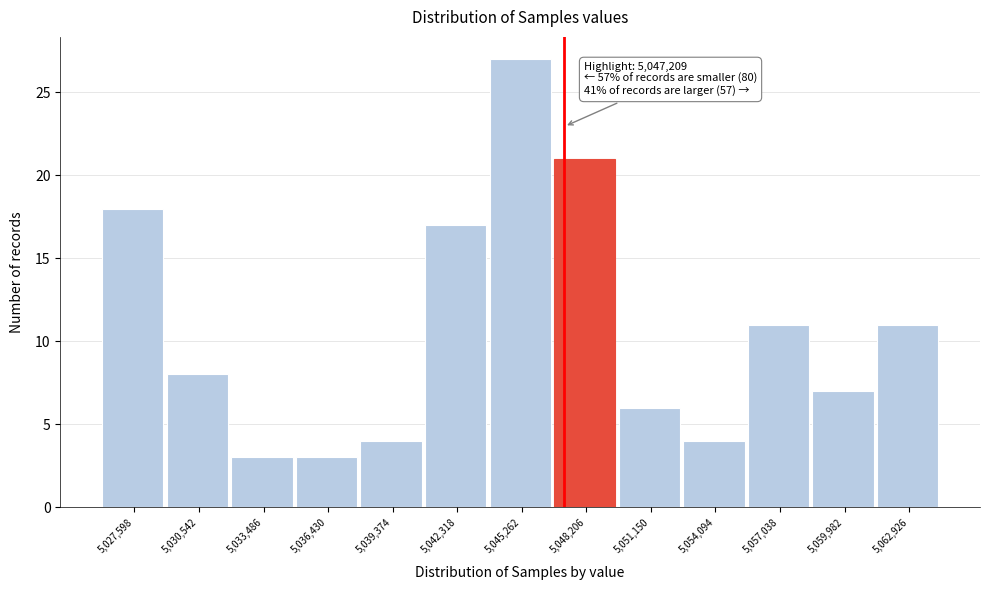

Which range on the x-axis has the tallest bar?

5044000 to 5046500